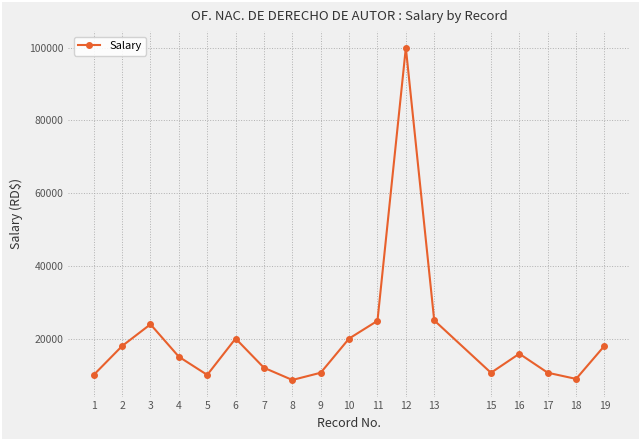

What is the difference between the maximum and minimum values?

91396.2